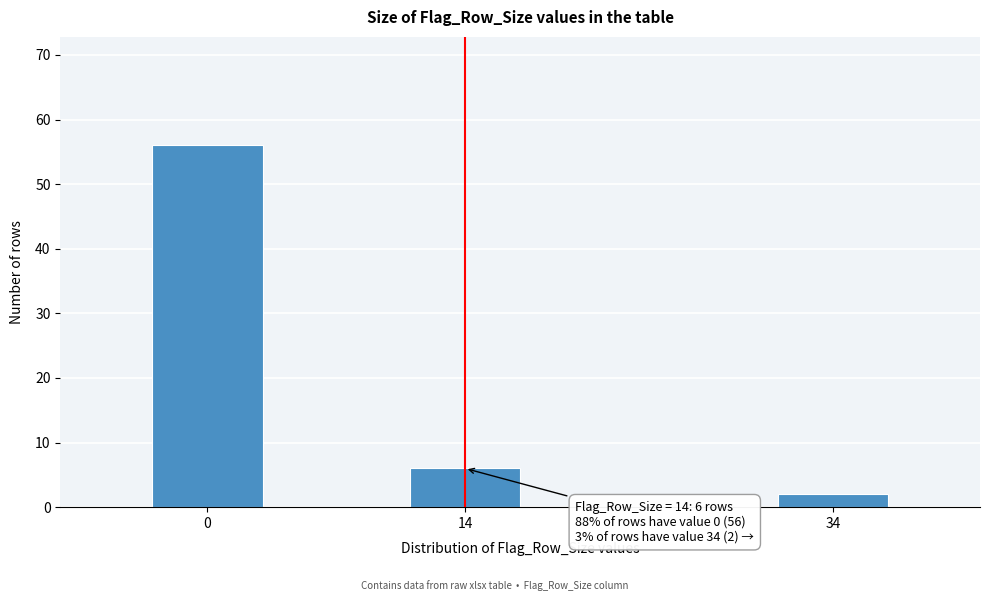

Reading right to left, what are all the values shown in this chart?

2	6	56